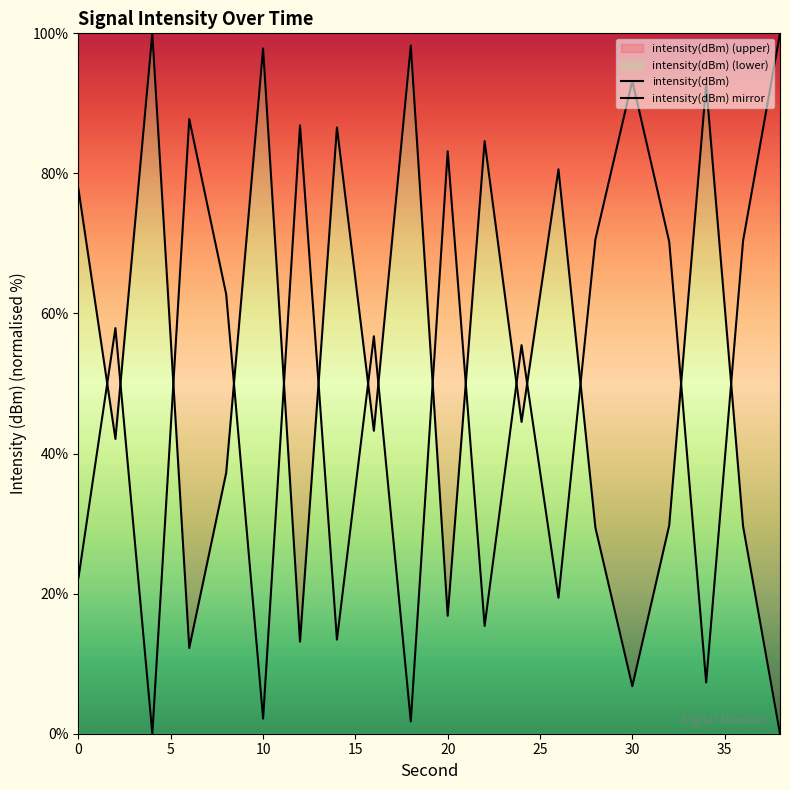

How many values in the intensity(dBm) mirror series exceed 57?

10